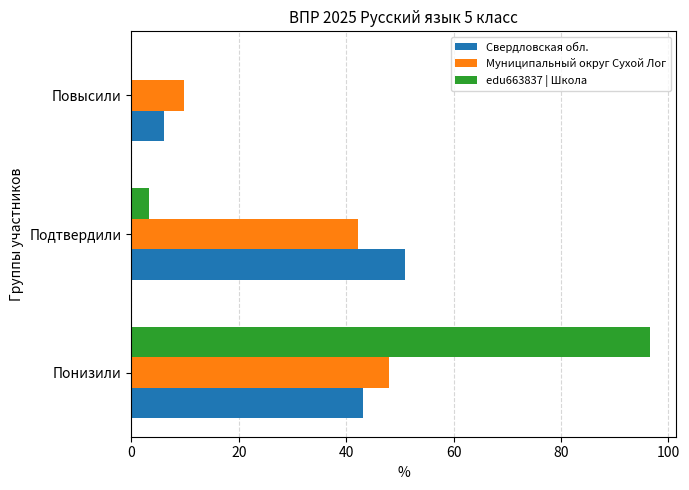

Between Подтвердили and Повысили, which series saw the biggest shift?

Свердловская обл.